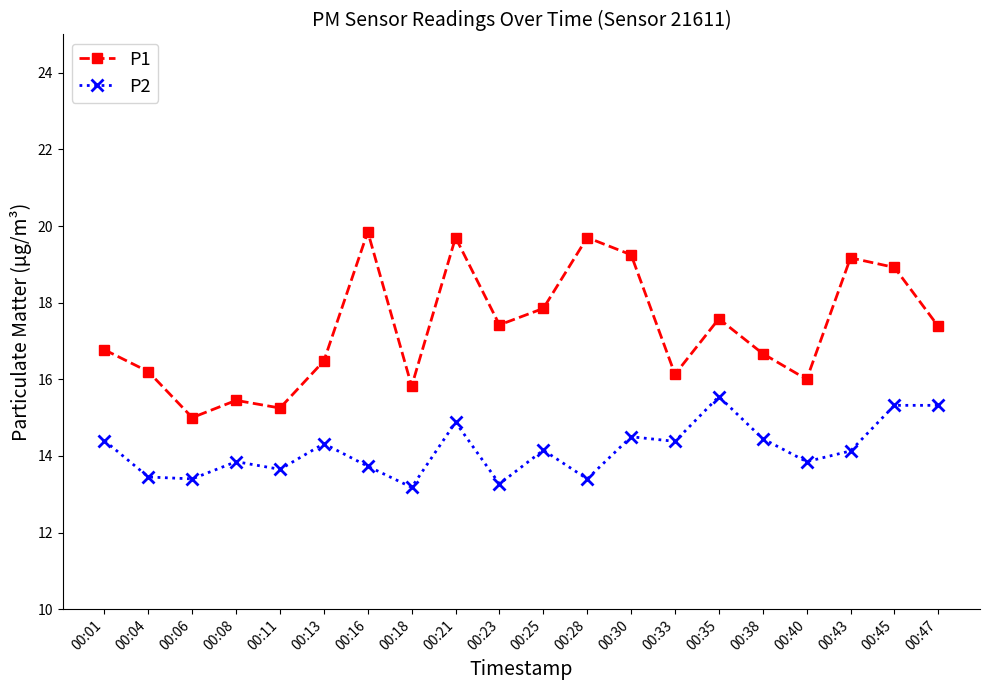

What is the value of the P2 point at the 1st from the left?

14.4